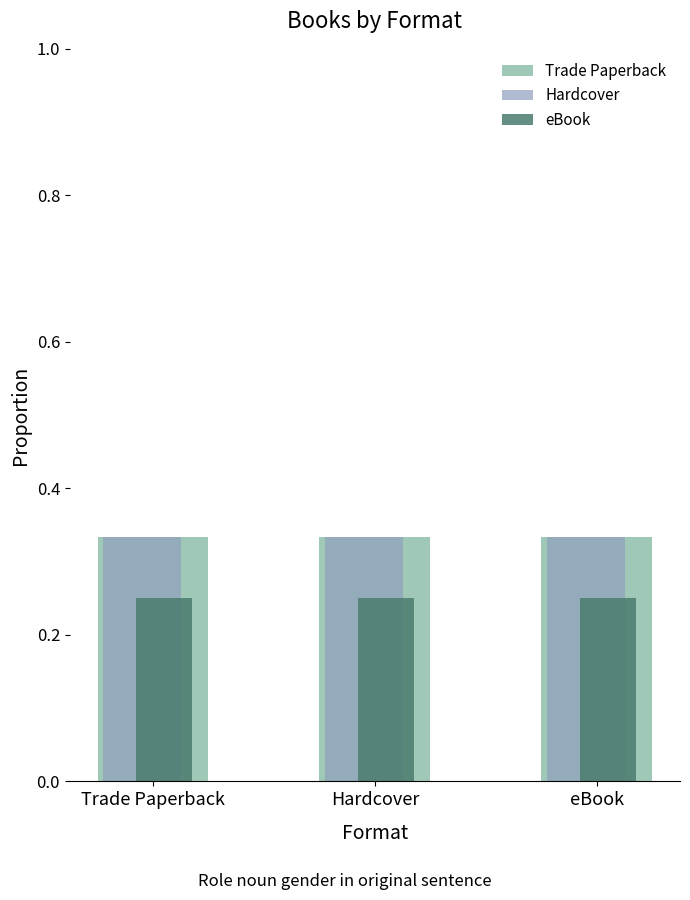

How many groups of bars are there?

3